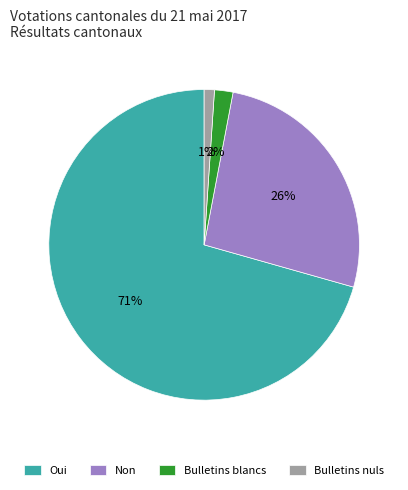

Rank the categories by value from highest to lowest.

Oui, Non, Bulletins blancs, Bulletins nuls